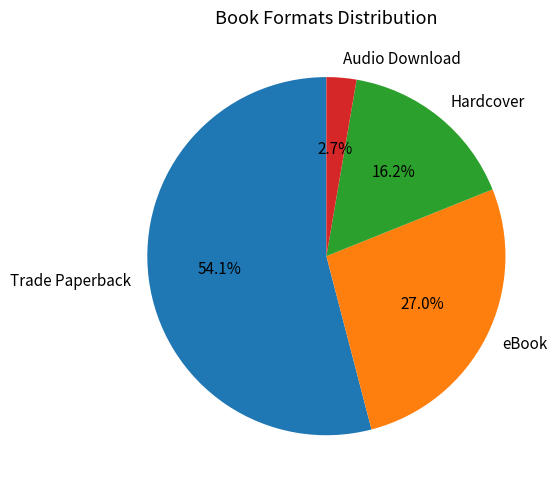

Which category has the biggest portion of the pie?

Trade Paperback